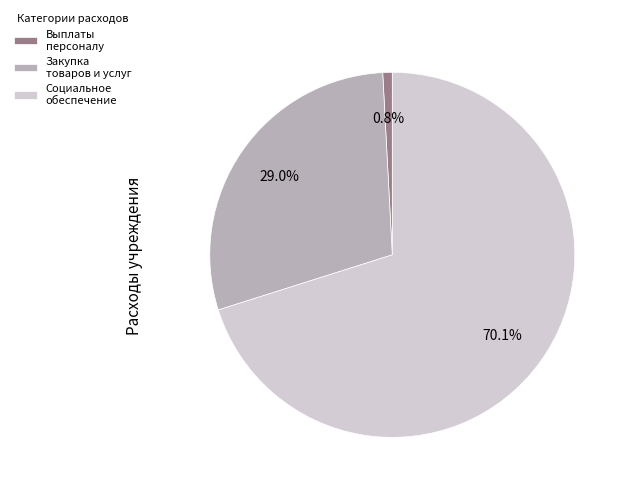

What is the ratio of the value at Закупка товаров и услуг to the value at Социальное обеспечение?

0.4